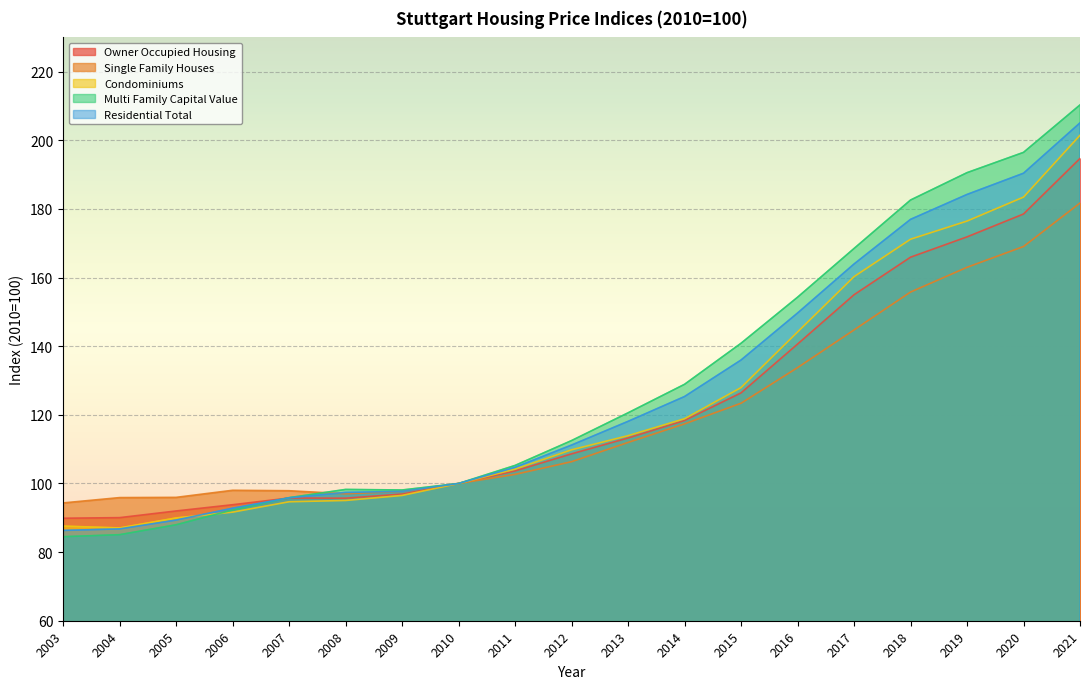

True or false: Owner Occupied Housing and Single Family Houses intersect in this chart.

False